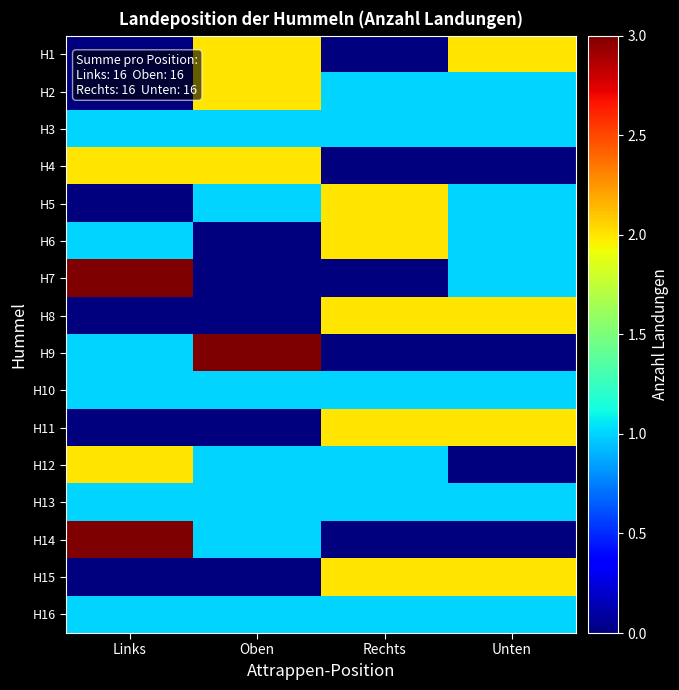

Reading left to right, what are all the values shown in this chart?

H1: Links=0	Oben=2	Rechts=0	Unten=2
H2: Links=0	Oben=2	Rechts=1	Unten=1
H3: Links=1	Oben=1	Rechts=1	Unten=1
H4: Links=2	Oben=2	Rechts=0	Unten=0
H5: Links=0	Oben=1	Rechts=2	Unten=1
H6: Links=1	Oben=0	Rechts=2	Unten=1
H7: Links=3	Oben=0	Rechts=0	Unten=1
H8: Links=0	Oben=0	Rechts=2	Unten=2
H9: Links=1	Oben=3	Rechts=0	Unten=0
H10: Links=1	Oben=1	Rechts=1	Unten=1
H11: Links=0	Oben=0	Rechts=2	Unten=2
H12: Links=2	Oben=1	Rechts=1	Unten=0
H13: Links=1	Oben=1	Rechts=1	Unten=1
H14: Links=3	Oben=1	Rechts=0	Unten=0
H15: Links=0	Oben=0	Rechts=2	Unten=2
H16: Links=1	Oben=1	Rechts=1	Unten=1